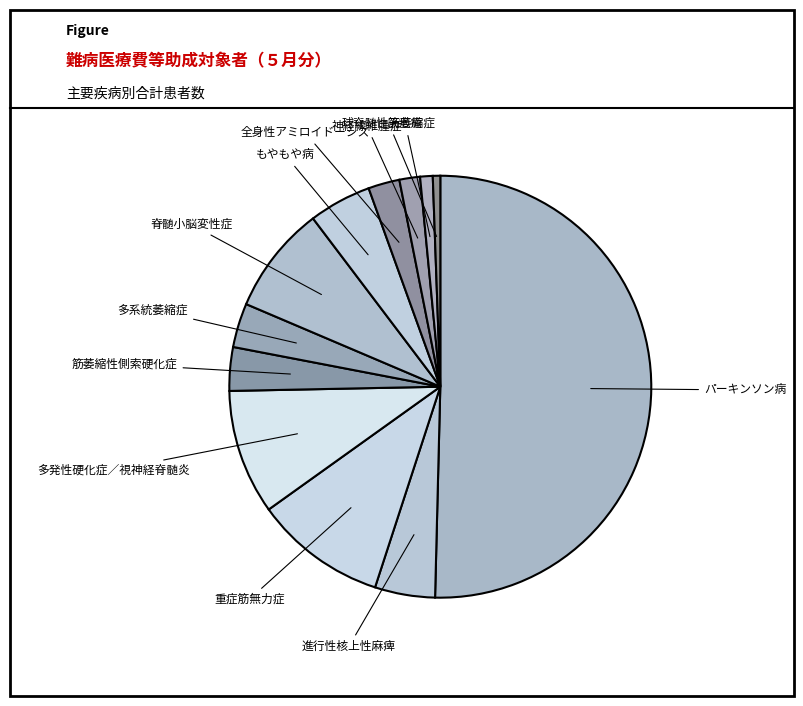

Rank the categories by value from lowest to highest.

球脊髄性筋萎縮症, 天疱瘡, 神経線維腫症, 全身性アミロイドーシス, 筋萎縮性側索硬化症, 多系統萎縮症, 進行性核上性麻痺, もやもや病, 脊髄小脳変性症, 多発性硬化症／視神経脊髄炎, 重症筋無力症, パーキンソン病